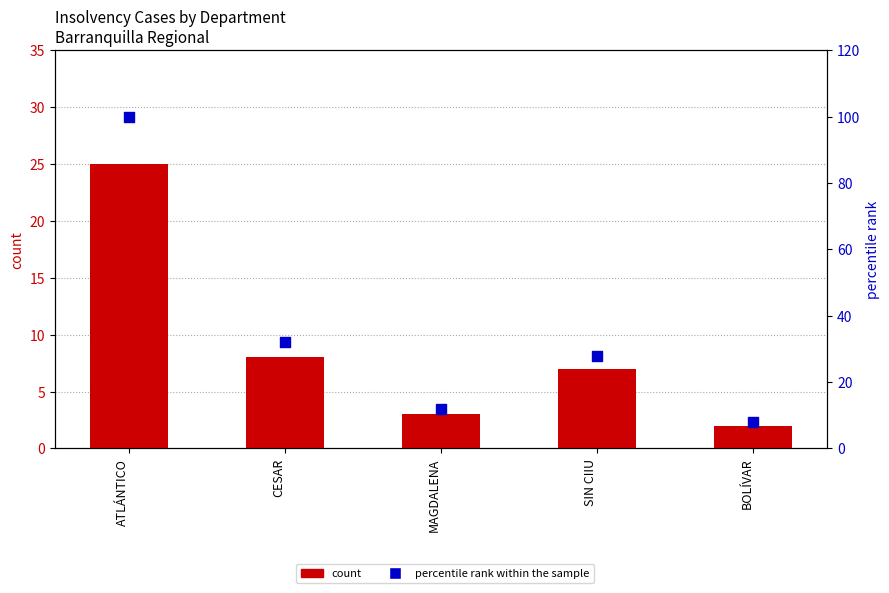

At which category is the sum across all series the highest?

ATLÁNTICO